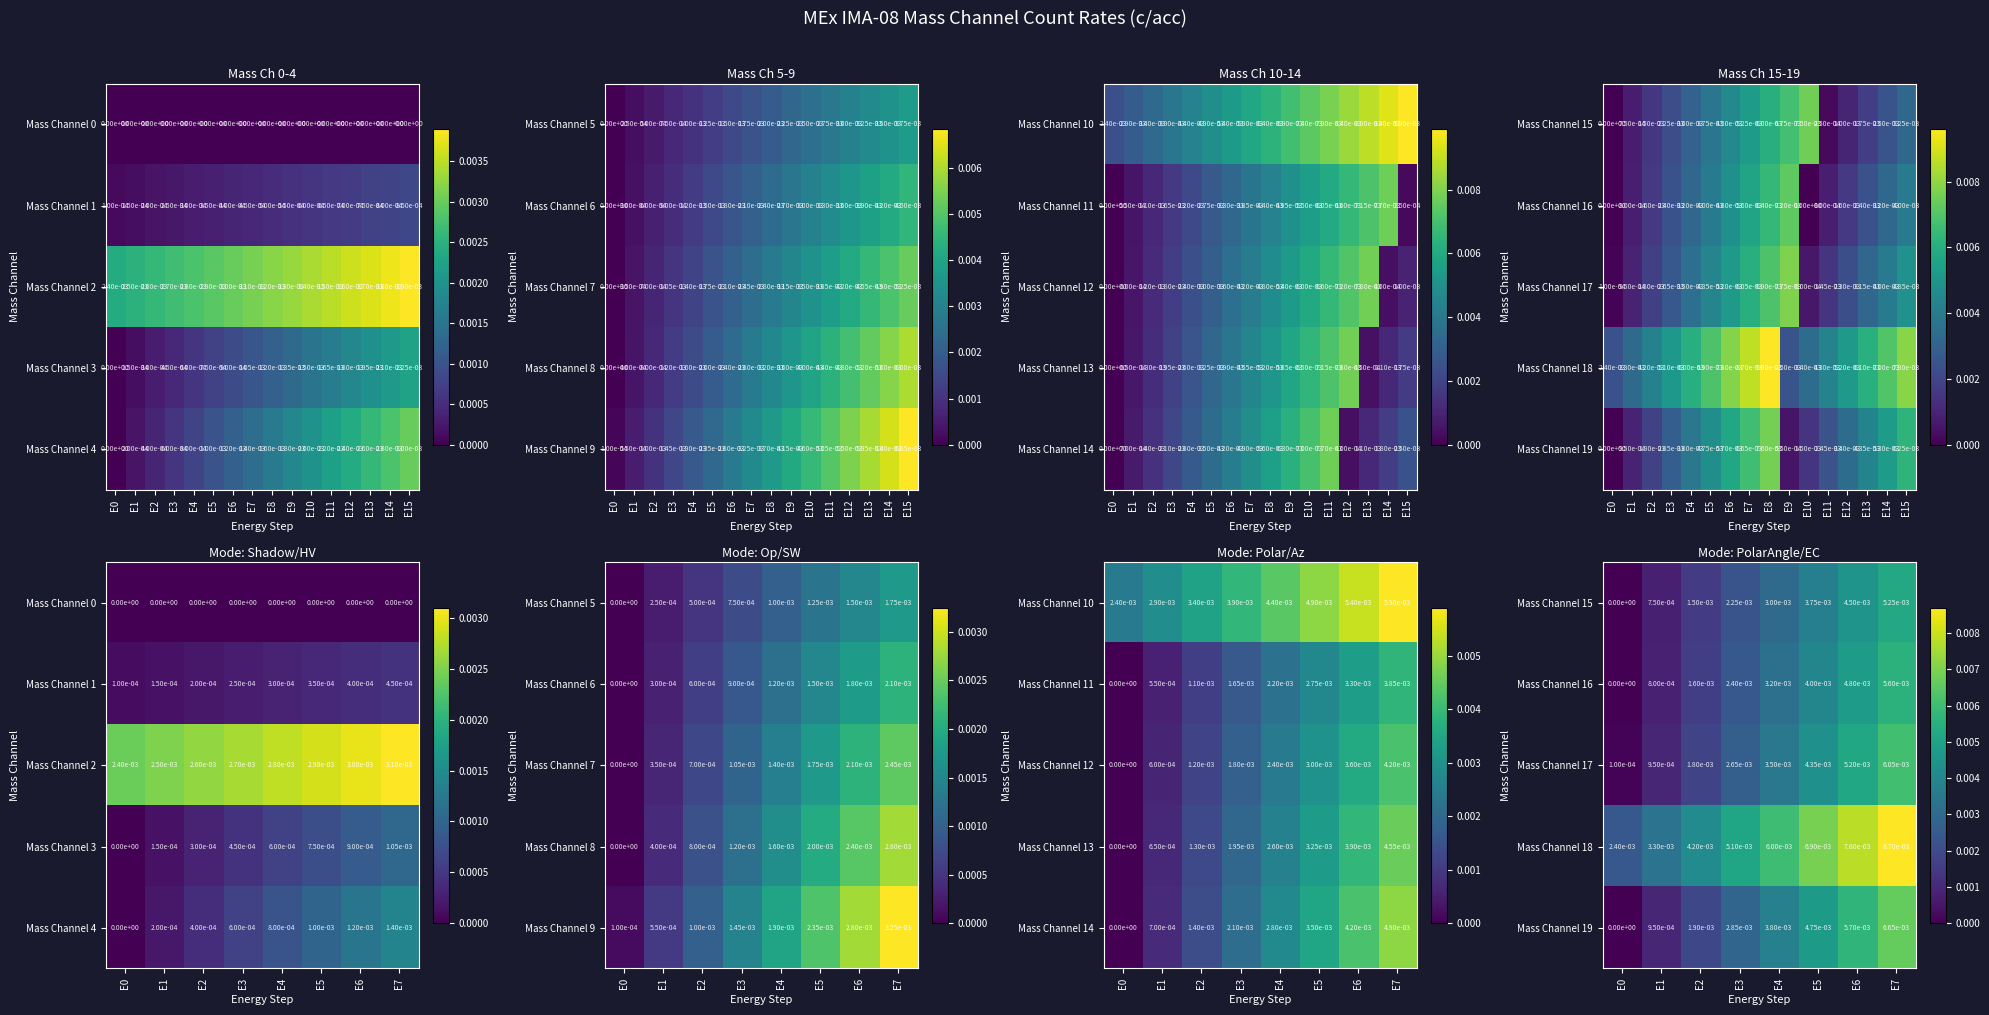

Is it true that Mass Channel 15 equals 0.0 at E6?

True